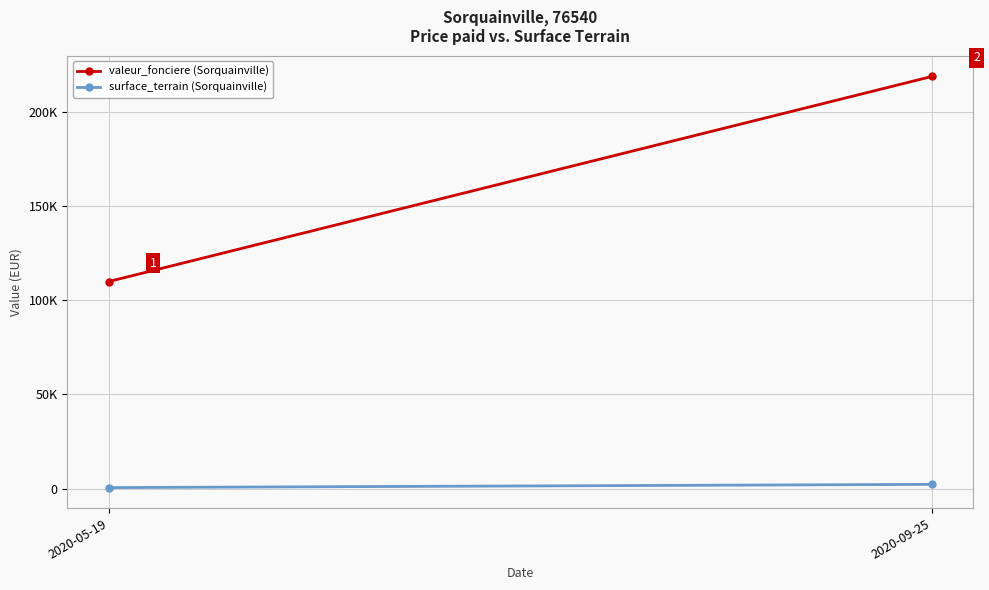

At how many categories does at least one series exceed 102926?

2